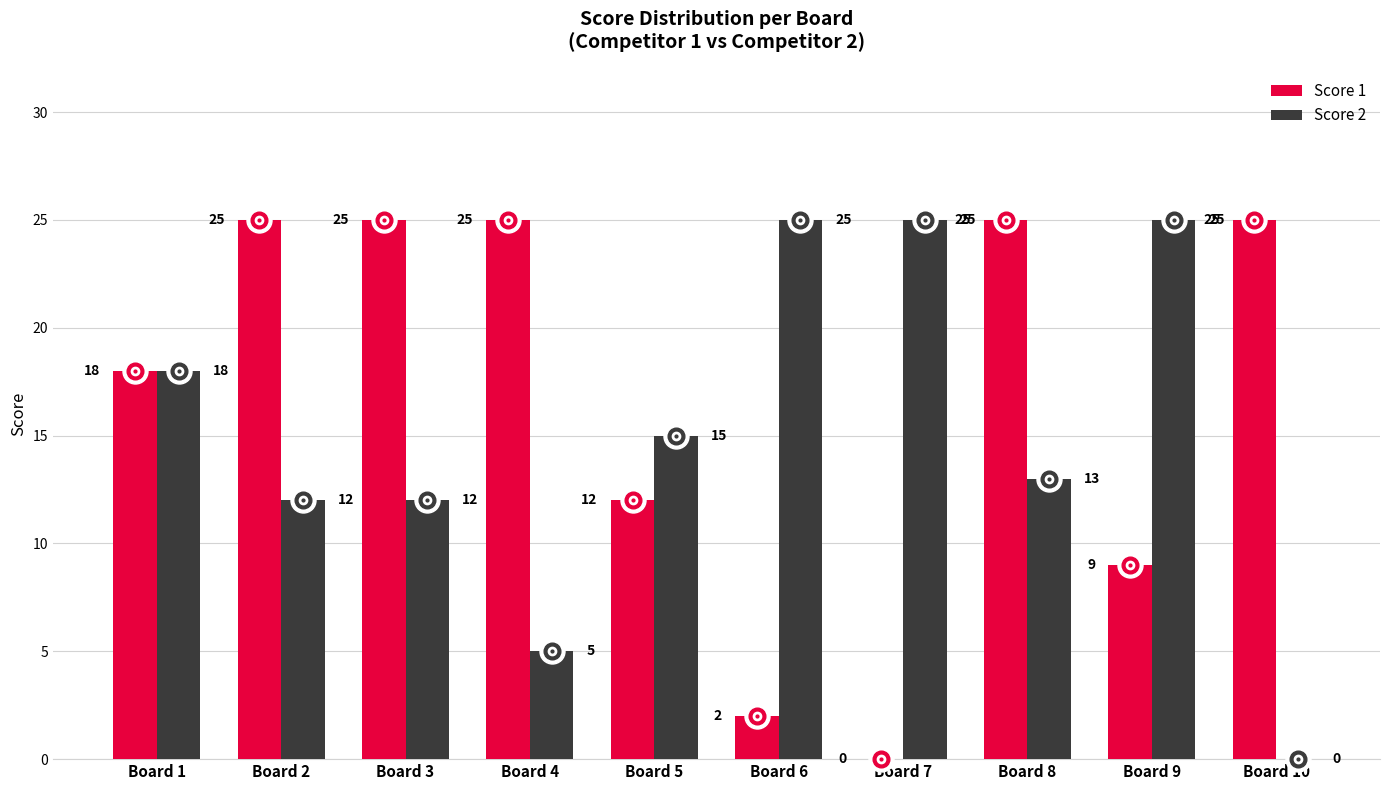

Where is Score 1 nearest to the value 12?

Board 5